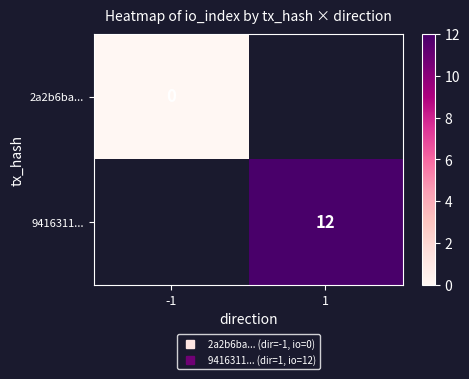

At which label is 2a2b6ba... closest to 0?

-1